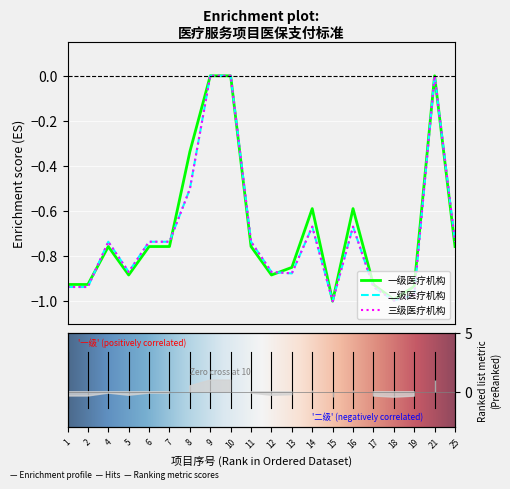

What is the smallest value displayed?

-1.0